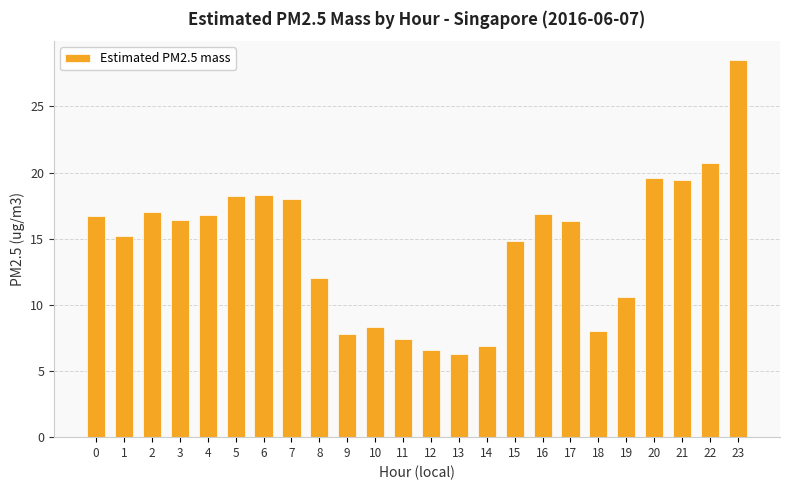

What is the greatest value displayed?

28.5